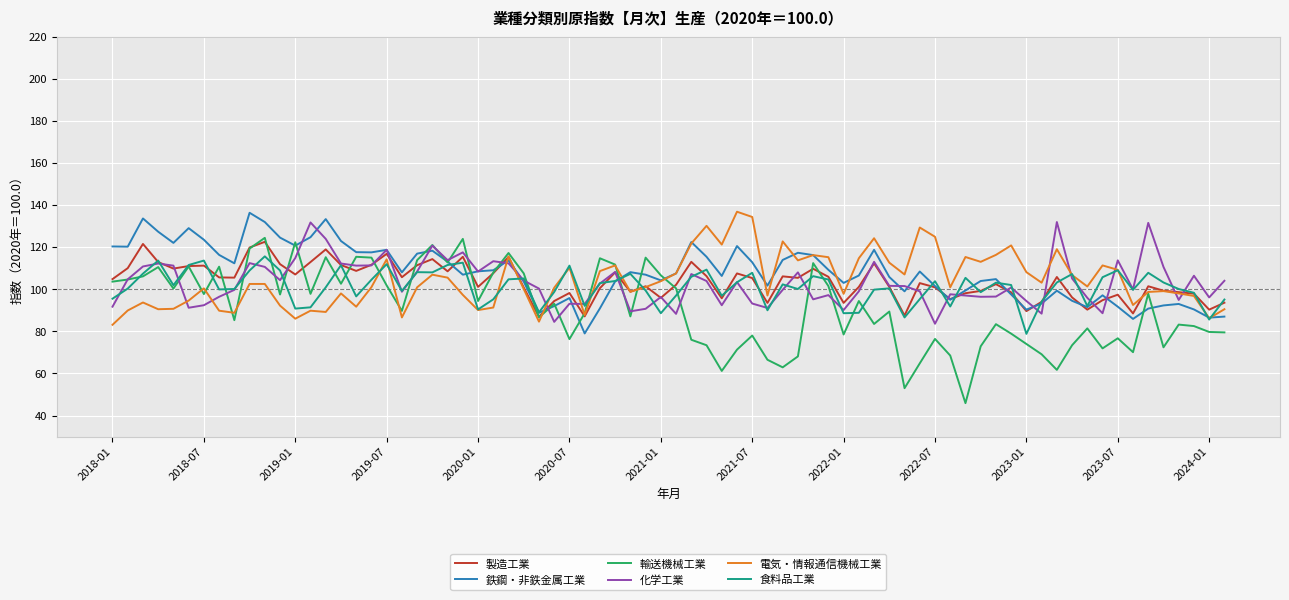

What is the minimum value for 鉄鋼・非鉄金属工業?

79.0